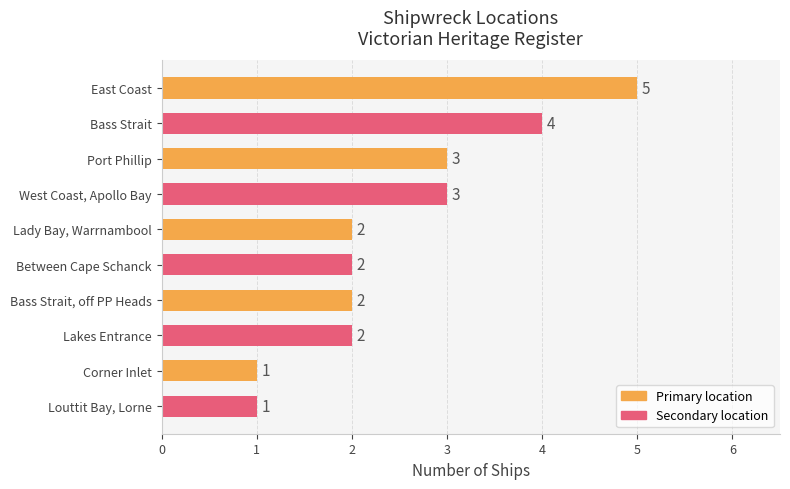

What is the label of the 5th bar from the bottom?

Between Cape Schanck